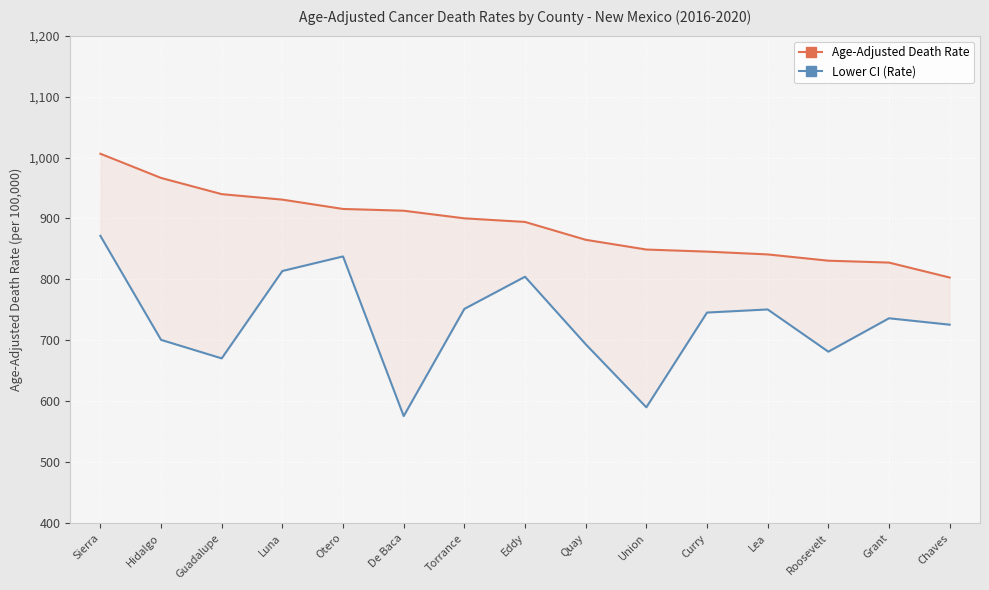

What is the lowest value of the Age-Adjusted Death Rate series?

803.1